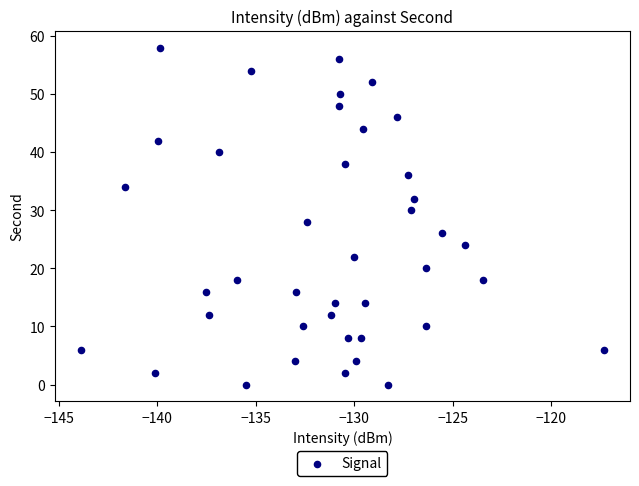

What is the range of Y values (max minus min)?

58